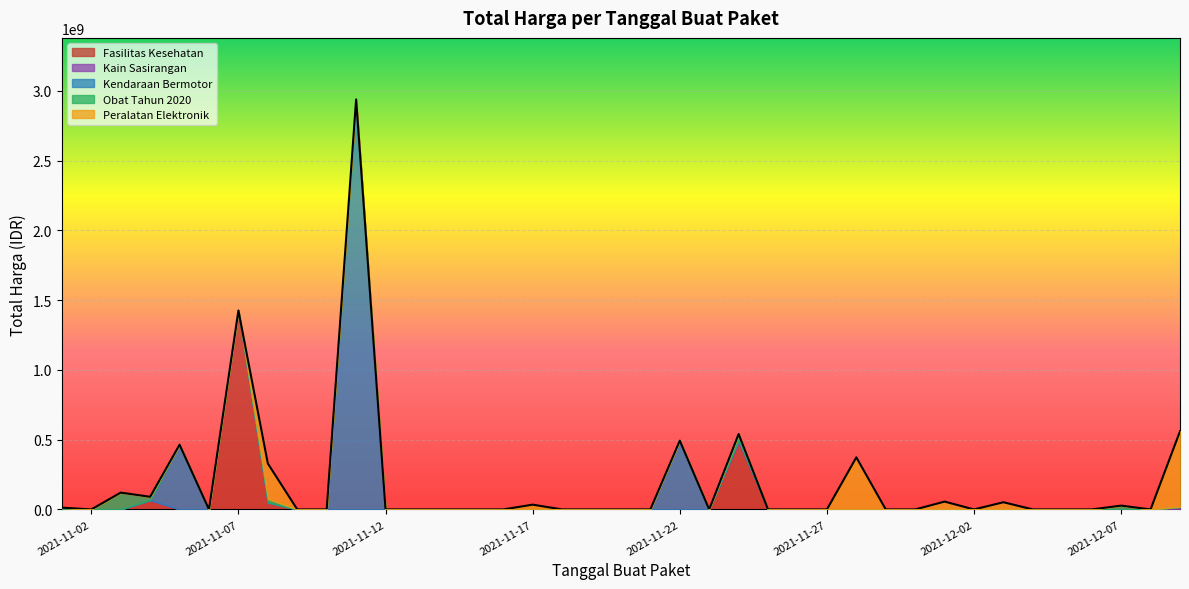

At which label does Fasilitas Kesehatan reach its peak?

2021-11-07